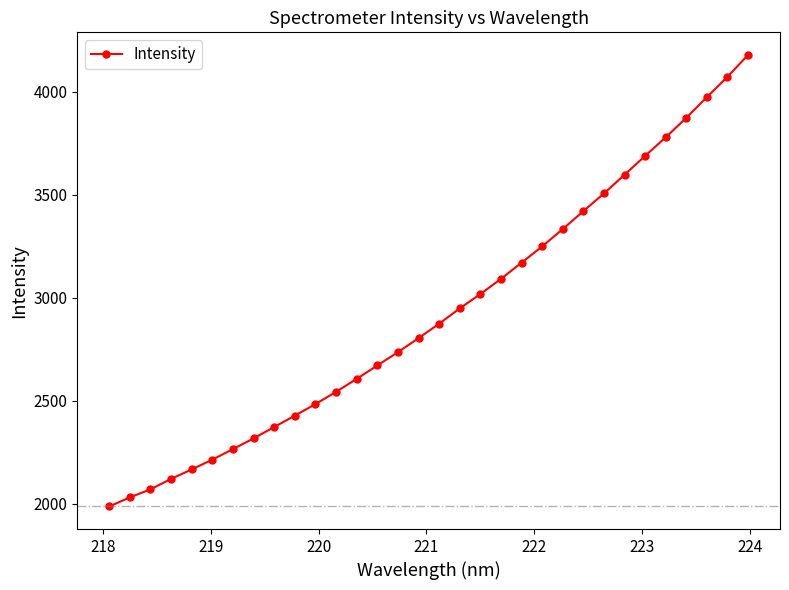

What is the maximum value shown in the chart?

4179.6